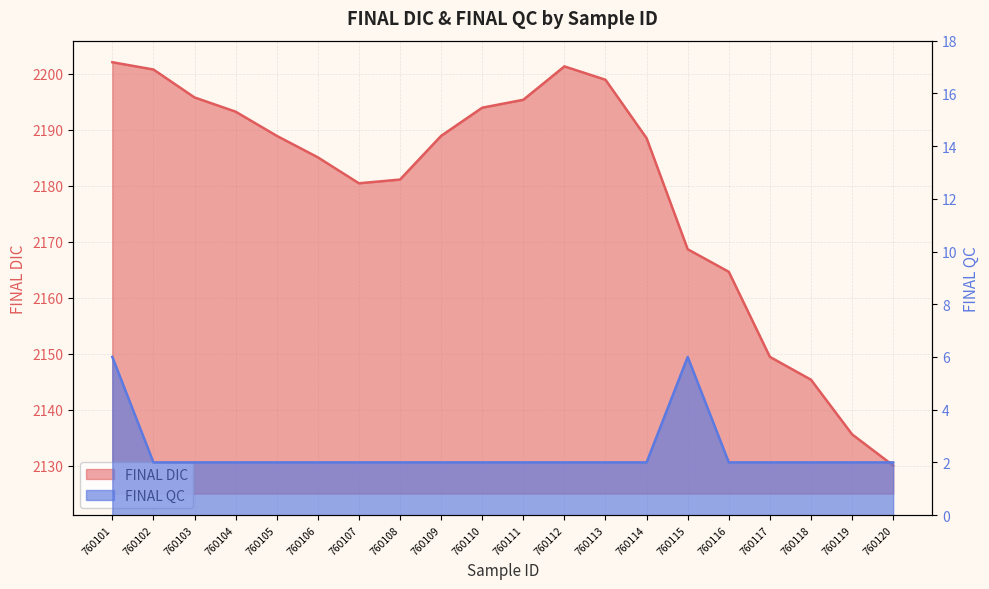

Which series has the largest total across all categories?

FINAL DIC